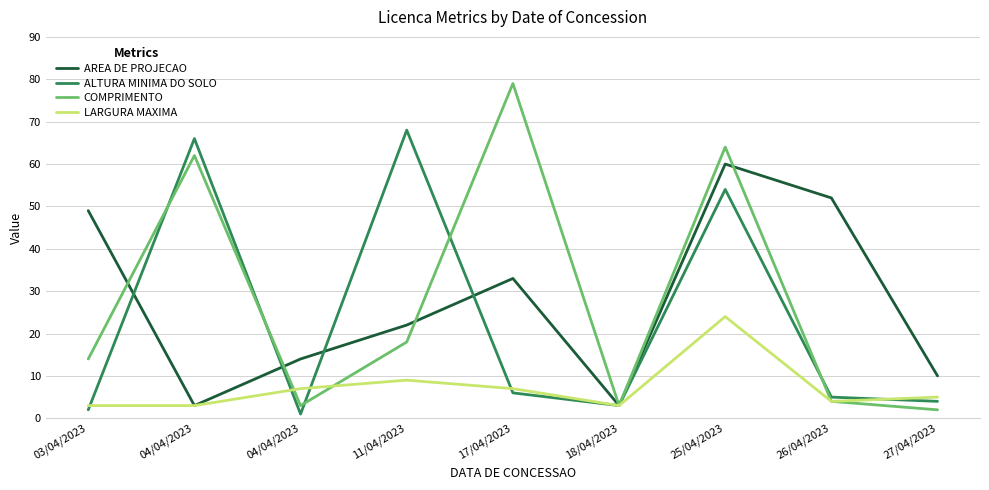

At which label does ALTURA MINIMA DO SOLO reach its peak?

11/04/2023